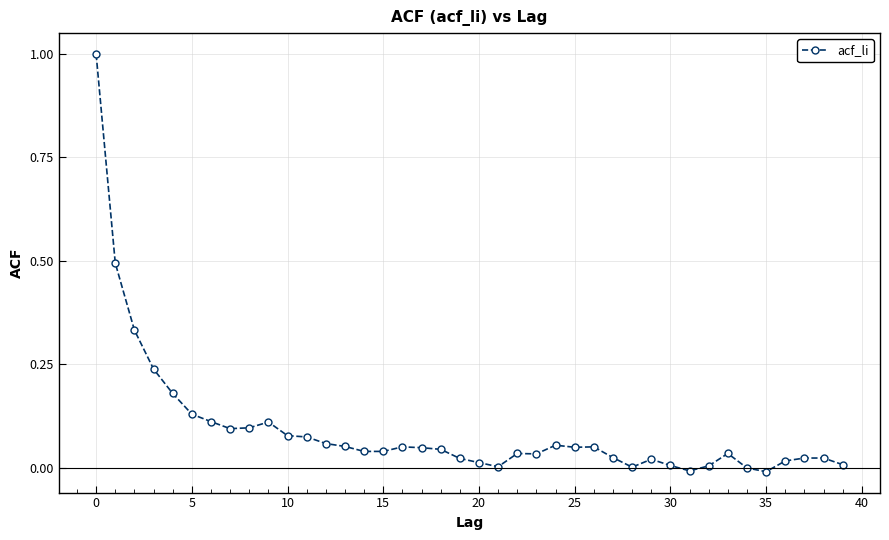

How many distinct data groups are displayed?

1